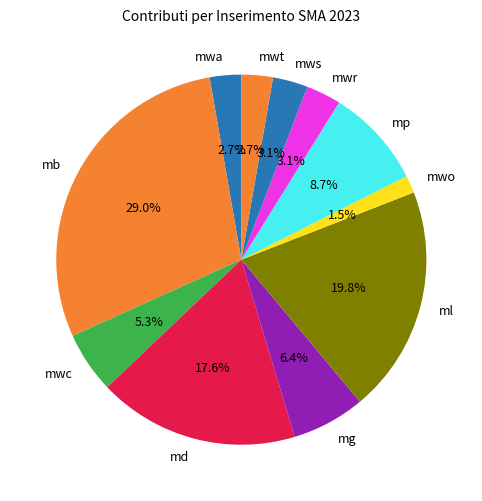

Is there any slice that represents more than half of the pie?

No